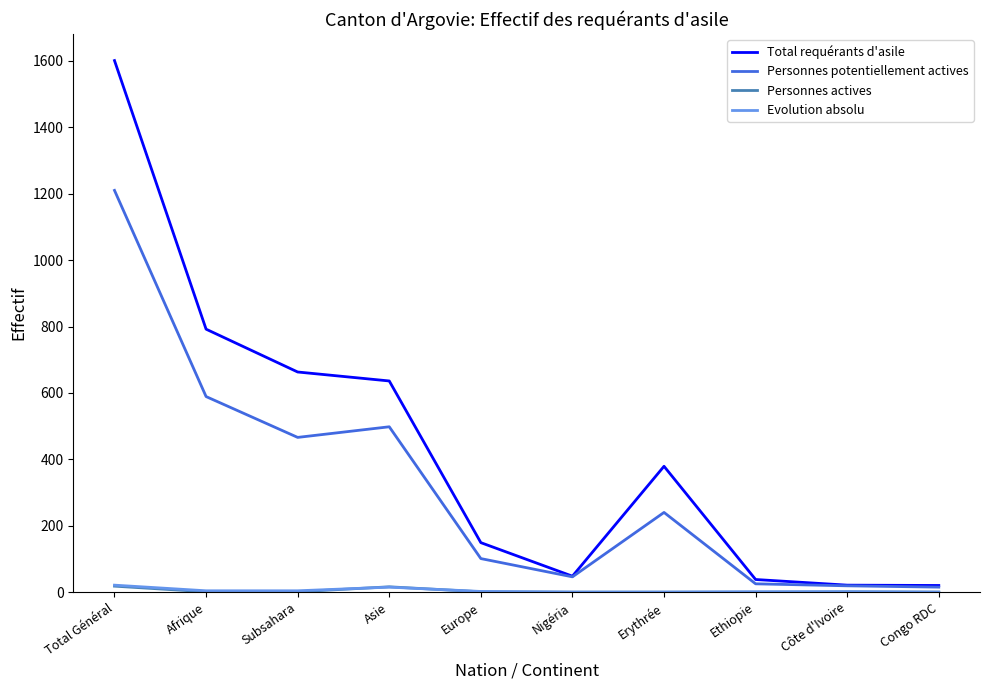

At which label does Personnes potentiellement actives reach its peak?

Total Général